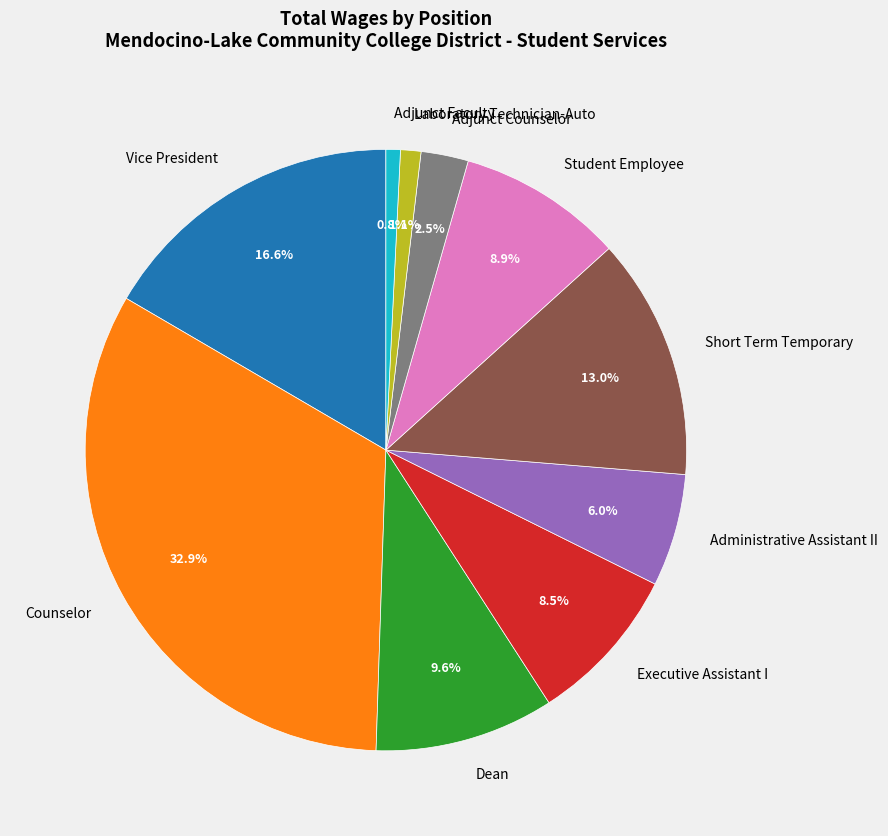

How many slices are in this pie chart?

10